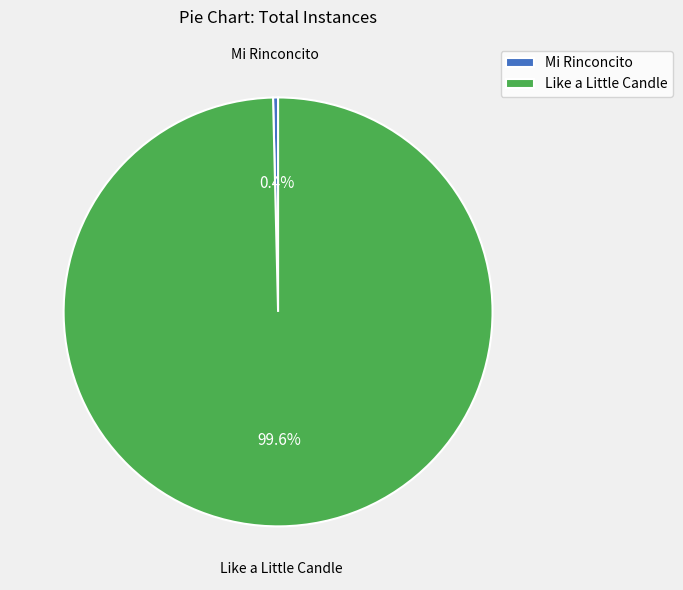

Combined, what portion of the pie is Mi Rinconcito and Like a Little Candle?

100.0%